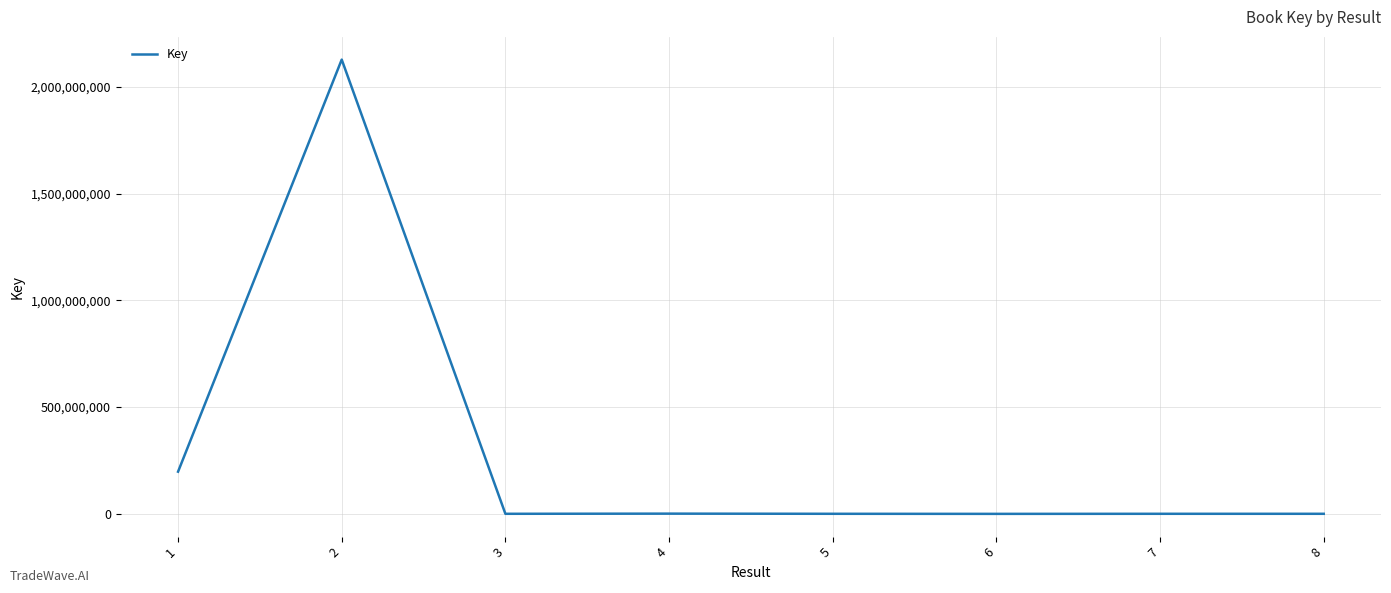

The value at 5 is 337374. True or false?

True